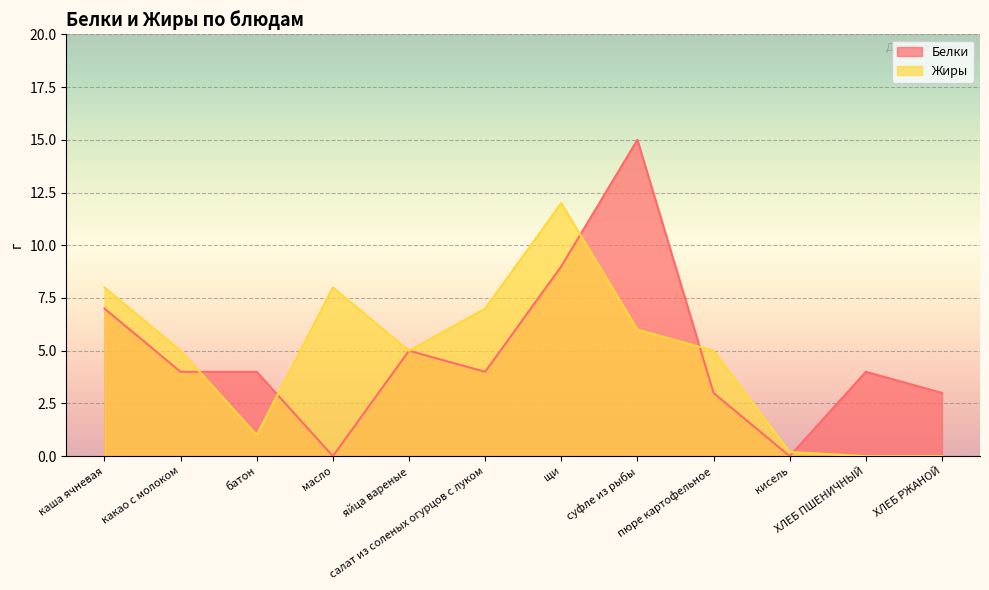

At ХЛЕБ РЖАНОЙ, list the series in order from smallest to largest.

Жиры, Белки